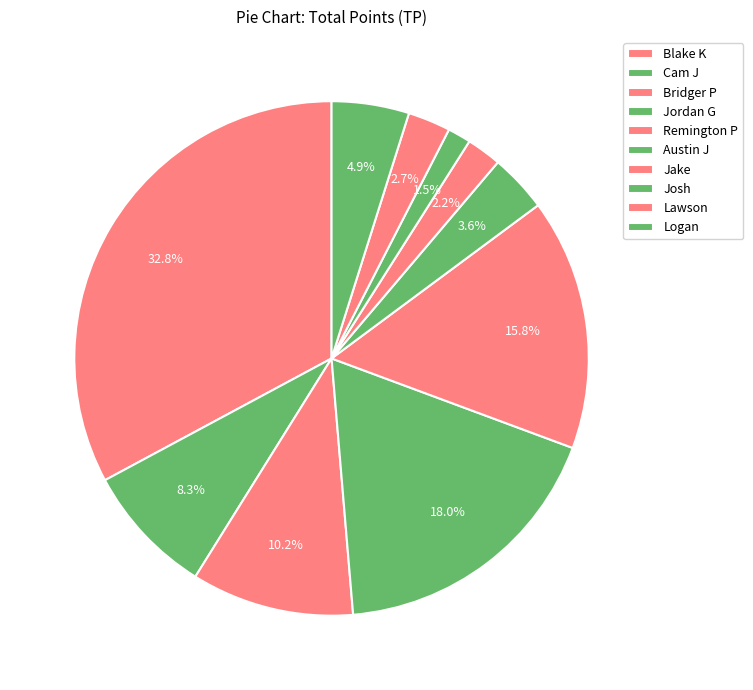

Does any single category account for the majority?

No